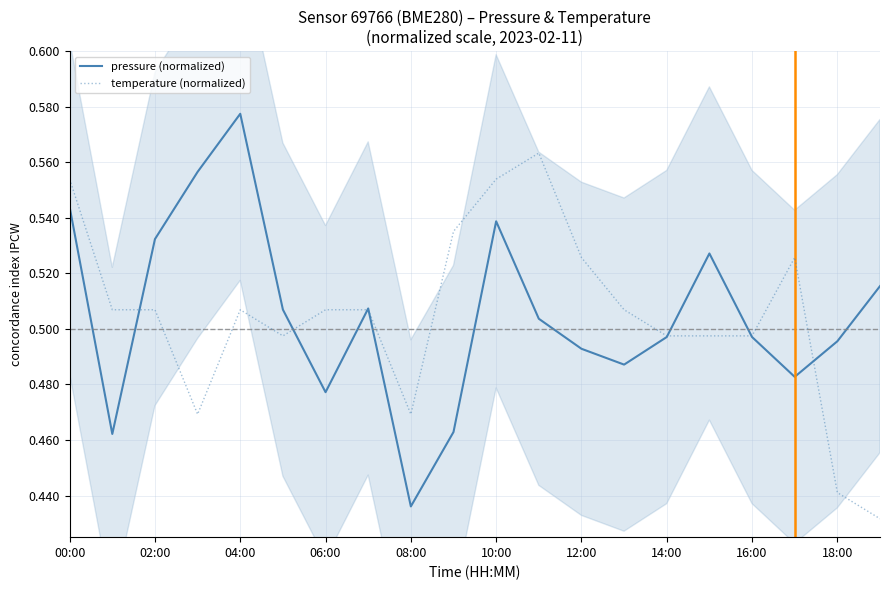

At which label does pressure (normalized) reach its peak?

04:00